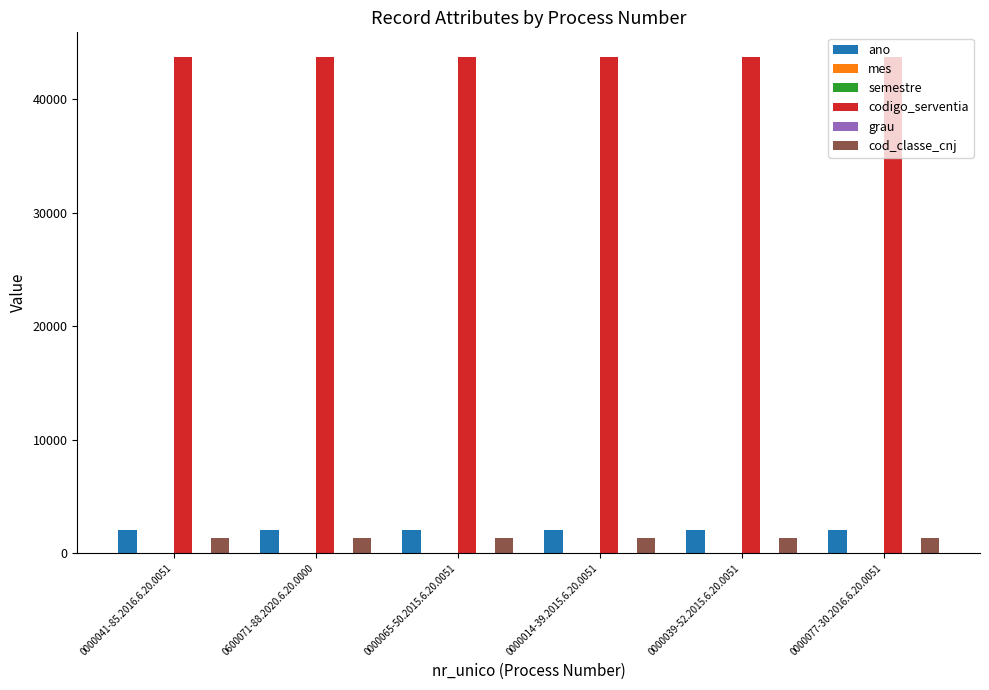

What is the greatest value displayed?

43719